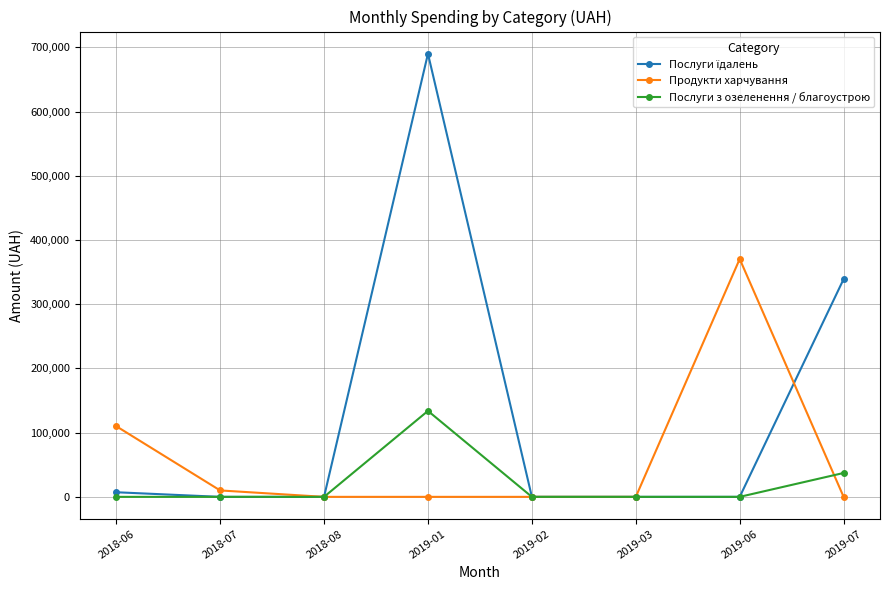

How many values in the Послуги з озеленення / благоустрою series exceed 0?

2